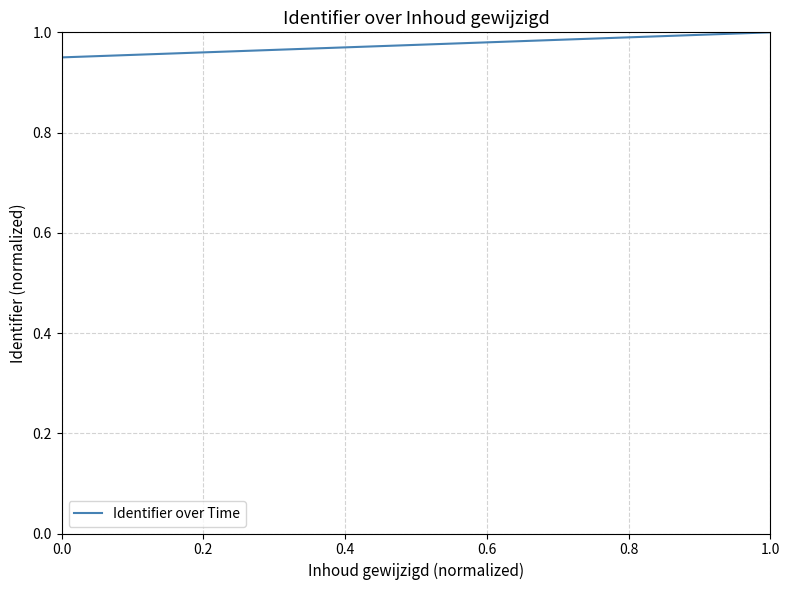

What is the difference between the maximum and minimum values?

1.0